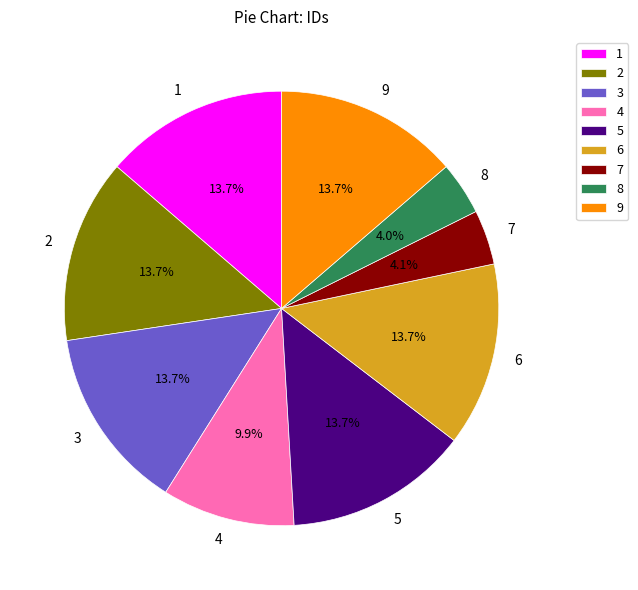

How much of the chart is everything except 8?

96.0%